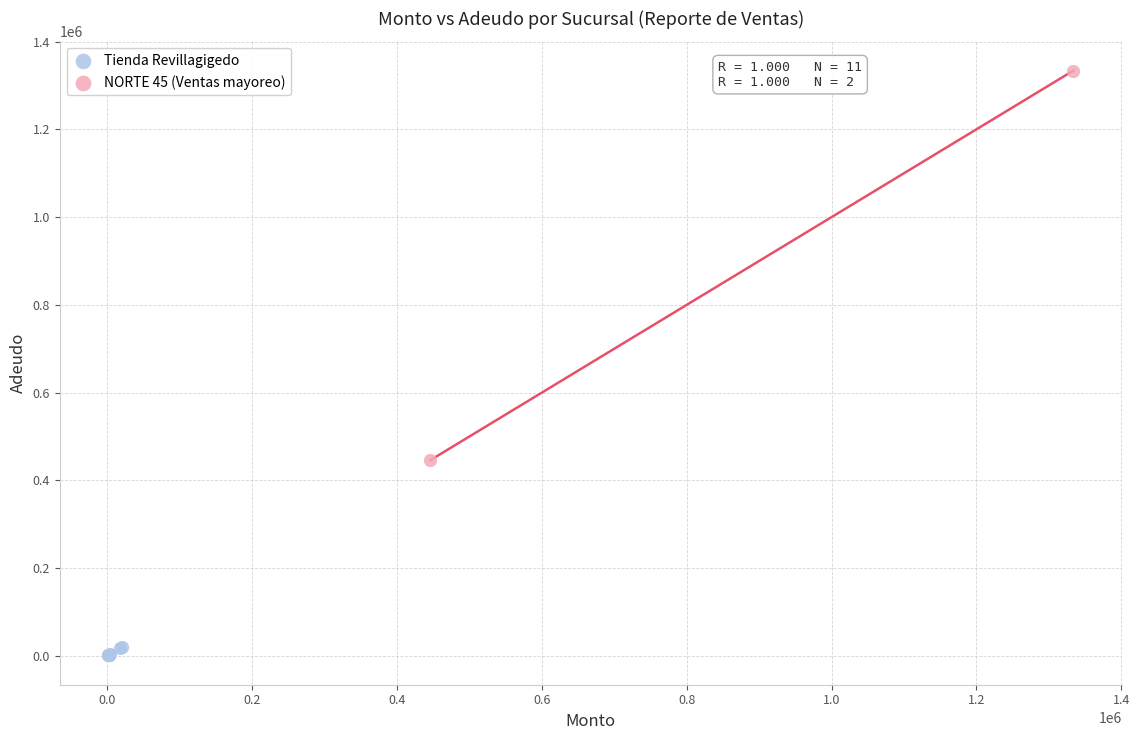

What are all the series names shown in the legend?

Tienda Revillagigedo, NORTE 45 (Ventas mayoreo)